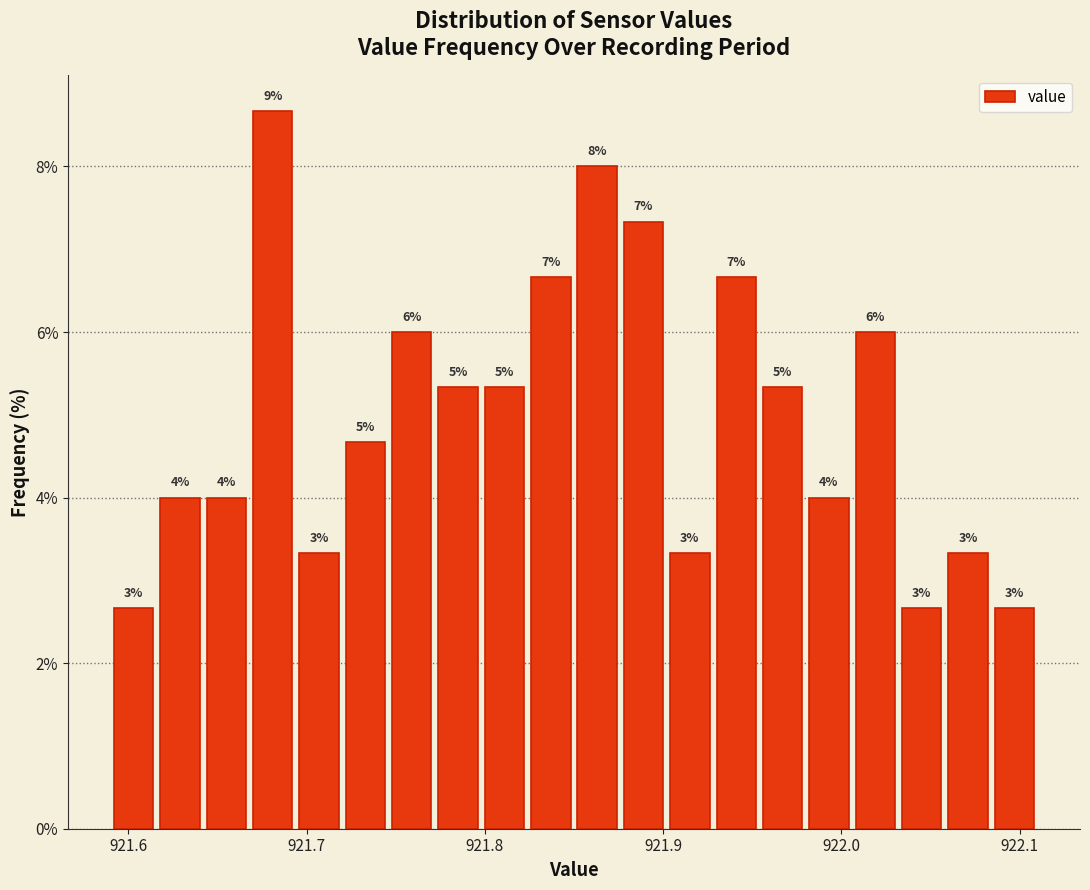

Around what value on the x-axis is the tallest bar? Give the approximate position of its centre, as read against the axis.

921.68